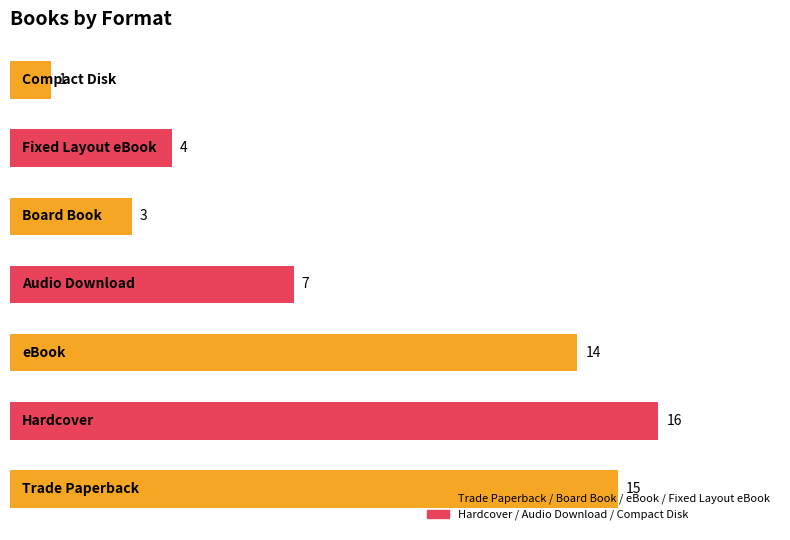

What is the average value?

9